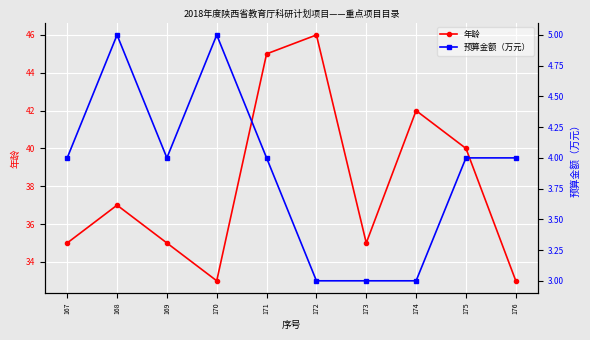

Does the chart display data point markers on the line(s)?

Yes